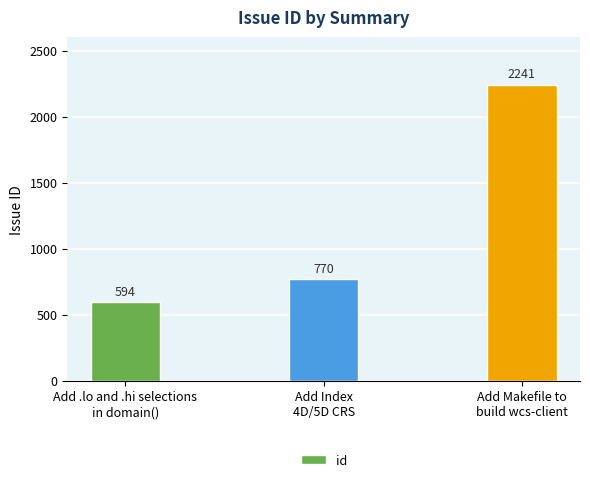

What is the greatest value displayed?

2241